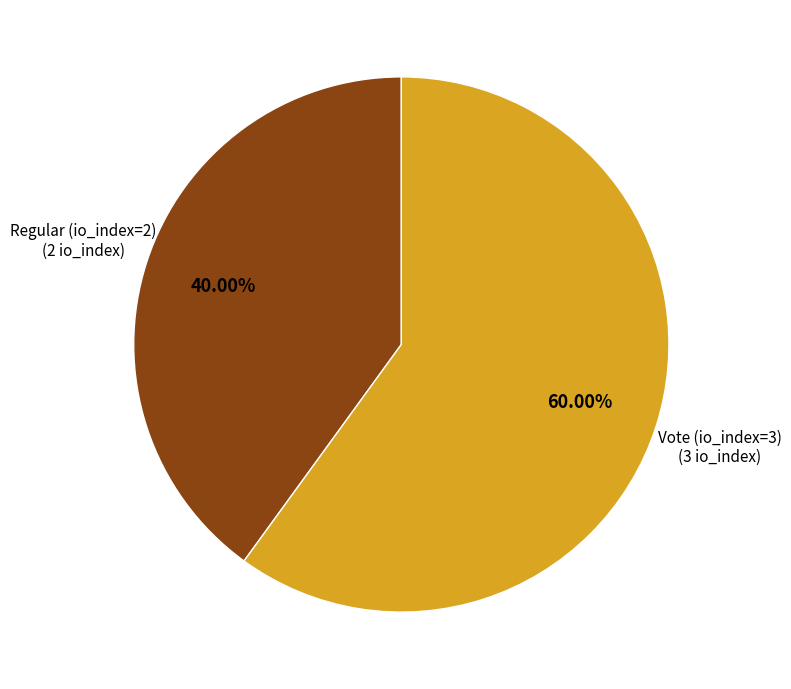

To the nearest percent, what portion does Vote (io_index=3) represent?

60%